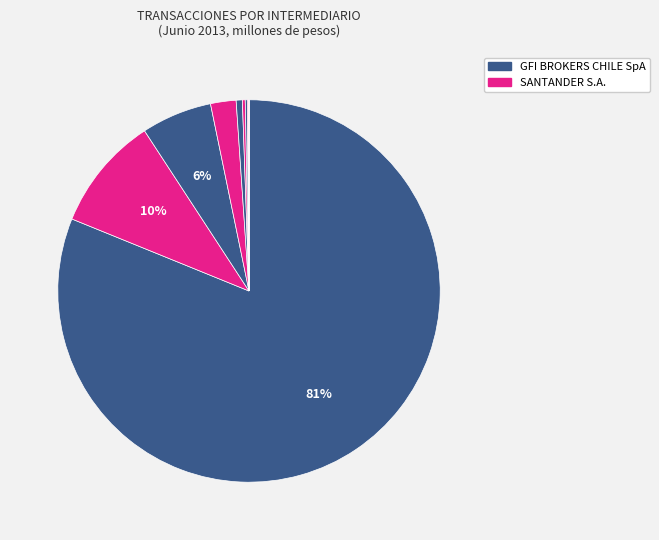

How many slices are in this pie chart?

10